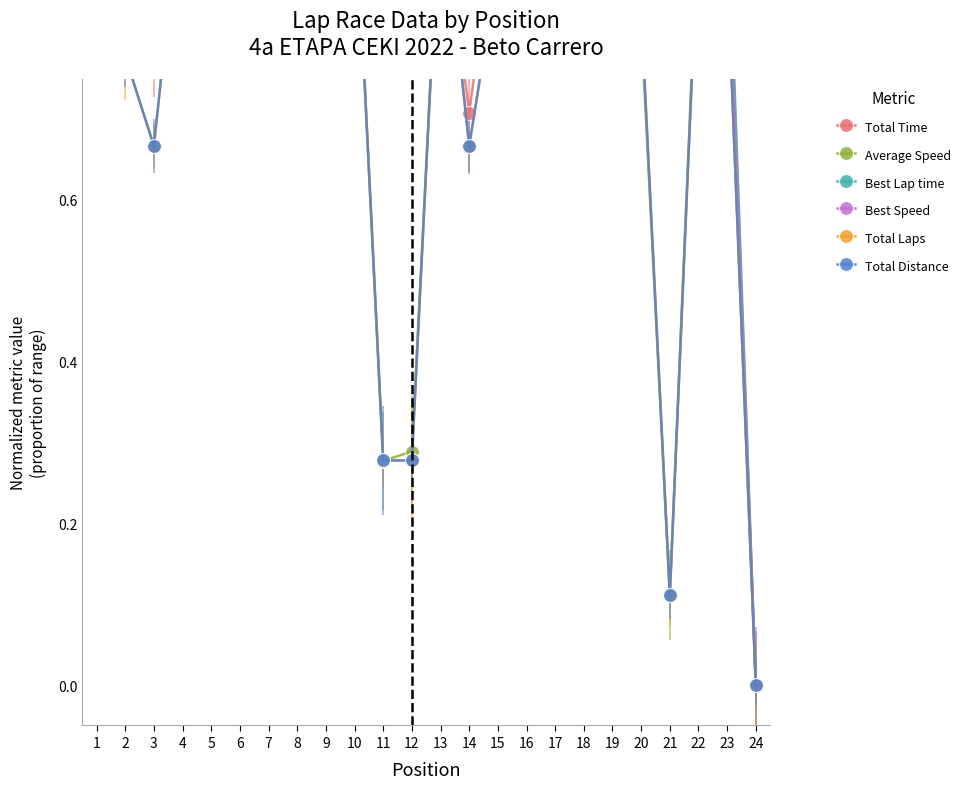

Reading right to left, transcribe all the data shown in this chart.

Total Time: 0.0	1.0	1.0	1.0	1.0	1.0	1.0	1.0	1.0	1.0	0.7	1.0	0.9	1.0	1.0	1.0	1.0	1.0	1.0	1.0	1.0	0.8	0.9	1.0
Average Speed: 0.0	0.9	1.0	0.1	0.8	1.0	1.0	1.0	1.0	0.9	0.9	1.0	0.3	0.3	1.0	1.0	1.0	1.0	1.0	0.9	1.0	0.8	0.8	1.0
Best Lap time: 0.0	1.0	1.0	1.0	1.0	1.0	1.0	1.0	1.0	1.0	1.0	1.0	1.0	1.0	1.0	1.0	1.0	1.0	1.0	1.0	1.0	1.0	1.0	0.9
Best Speed: 0.0	0.9	1.0	1.0	1.0	1.0	1.0	1.0	1.0	1.0	1.0	1.0	1.0	1.0	1.0	1.0	1.0	1.0	1.0	1.0	1.0	1.0	1.0	1.0
Total Laps: 0.0	0.9	0.9	0.1	0.8	1.0	1.0	1.0	0.9	0.9	0.7	1.0	0.3	0.3	1.0	1.0	1.0	1.0	1.0	0.9	1.0	0.7	0.8	1.0
Total Distance: 0.0	0.9	0.9	0.1	0.8	1.0	1.0	1.0	0.9	0.9	0.7	1.0	0.3	0.3	1.0	1.0	1.0	1.0	1.0	0.9	1.0	0.7	0.8	1.0